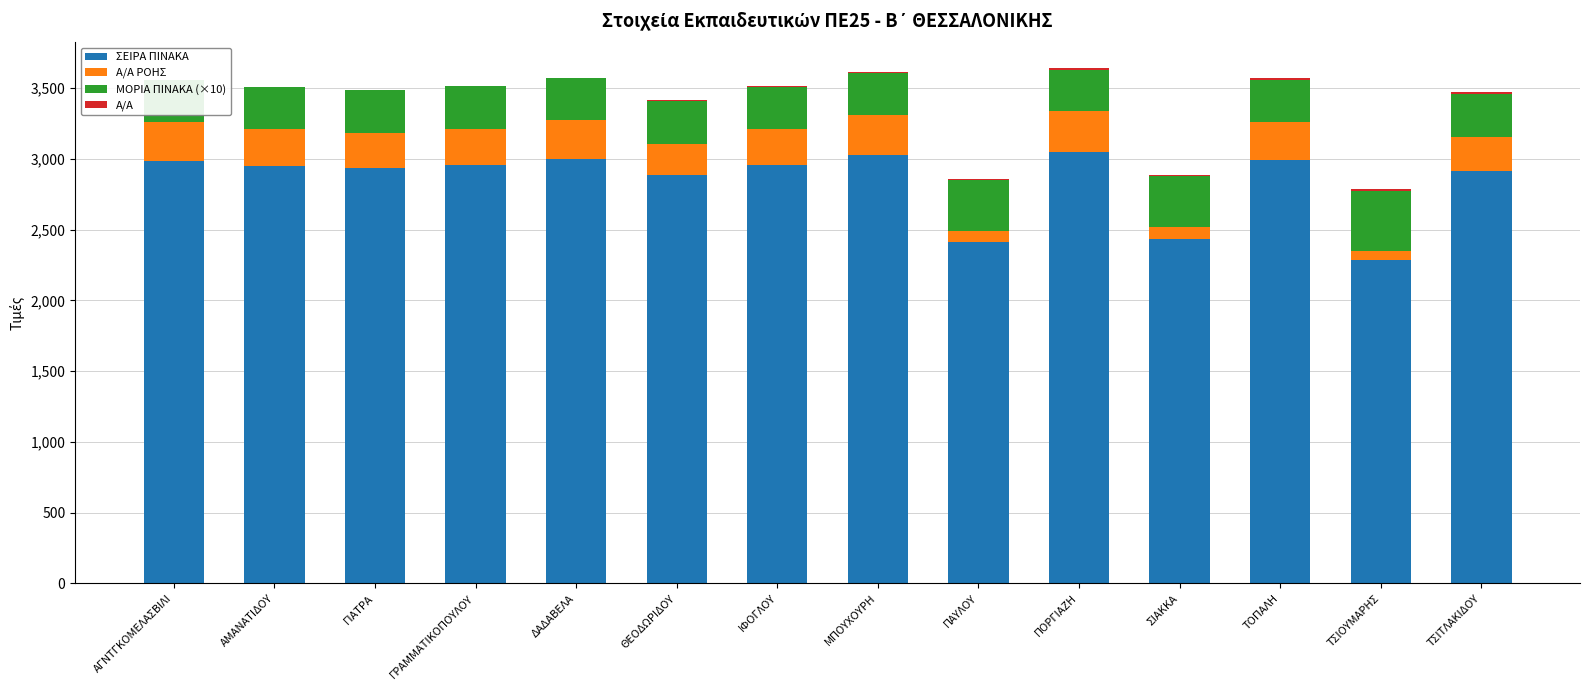

At ΣΙΑΚΚΑ, list the series in order from smallest to largest.

Α/Α, Α/Α ΡΟΗΣ, ΜΟΡΙΑ ΠΙΝΑΚΑ (×10), ΣΕΙΡΑ ΠΙΝΑΚΑ